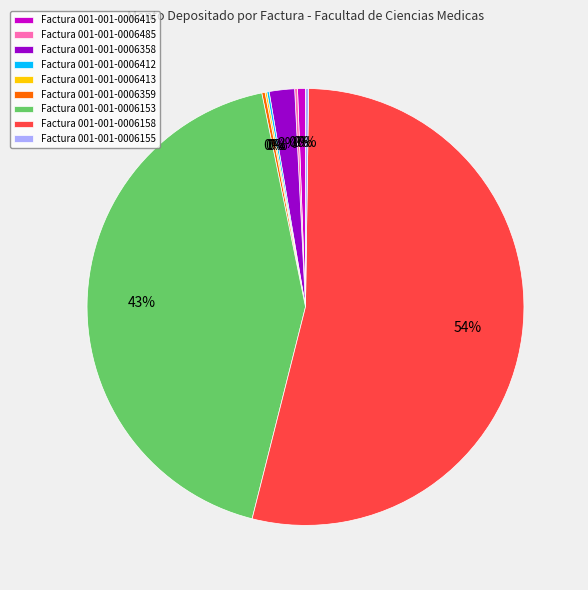

Between 001-001-0006412 and 001-001-0006155, which is larger?

001-001-0006155